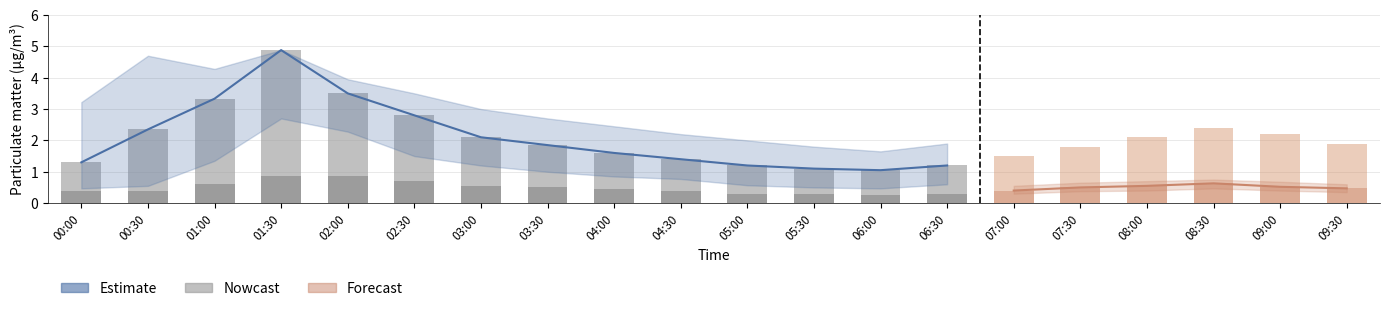

Where is the data nearest to the value 2?

03:00